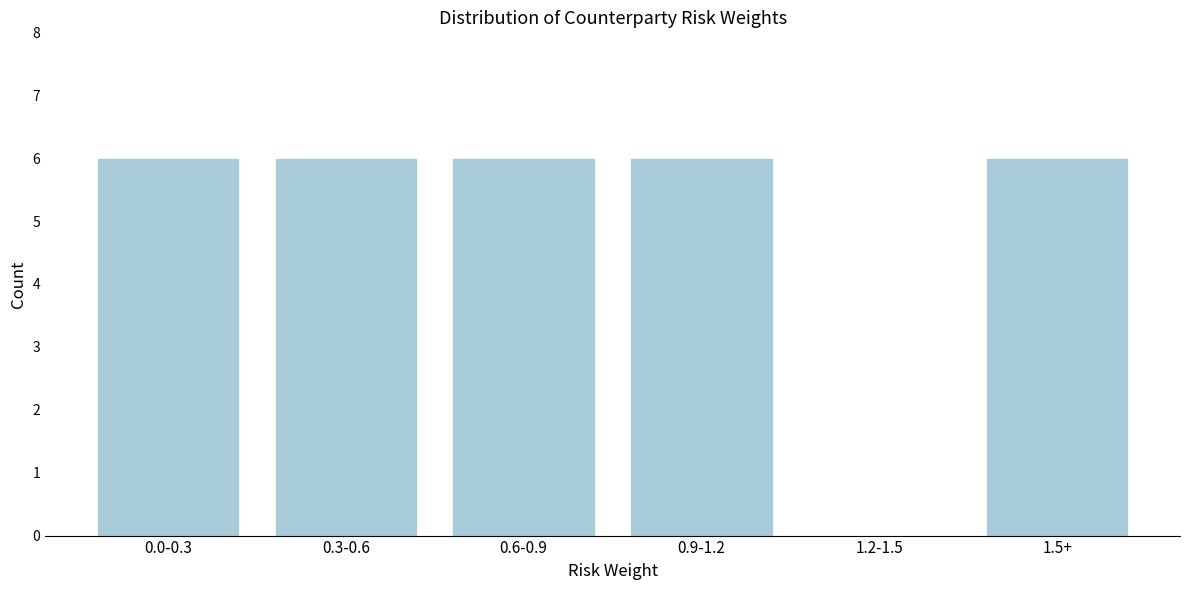

Reading right to left, transcribe all the data shown in this chart.

1.5+=6	1.2-1.5=0	0.9-1.2=6	0.6-0.9=6	0.3-0.6=6	0.0-0.3=6